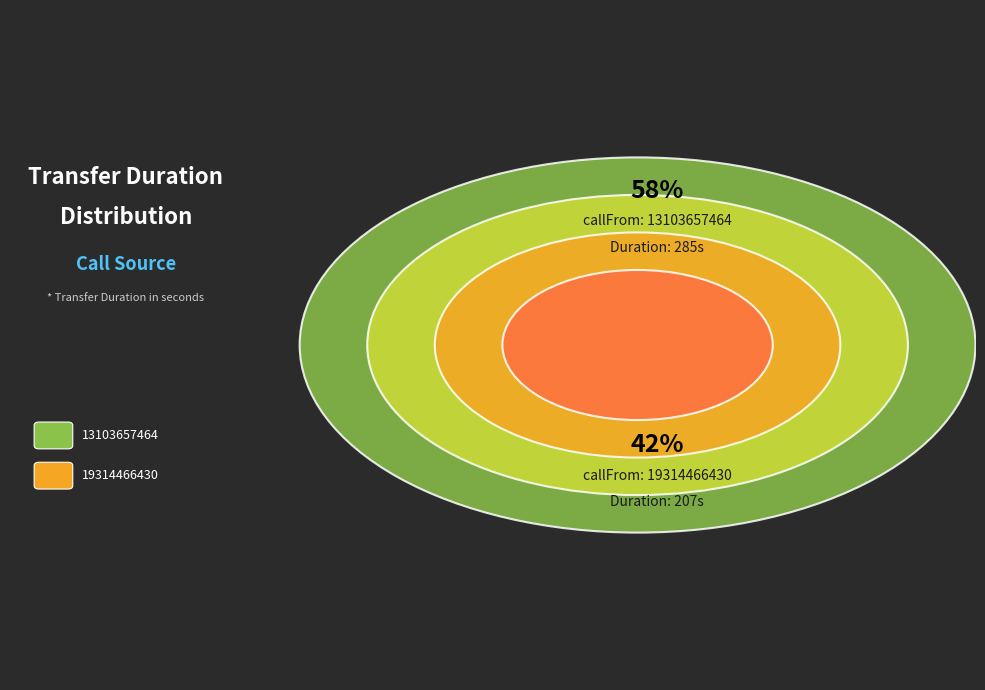

To the nearest percent, what is the average slice percentage?

50%